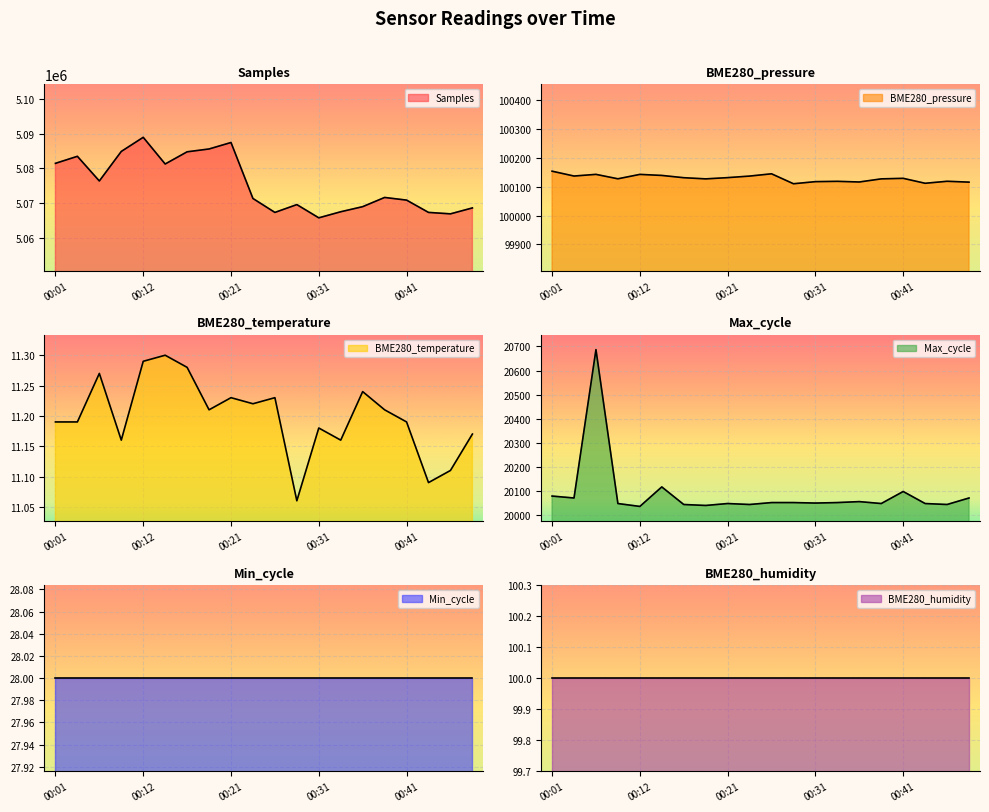

List the labels in order of BME280_temperature value, smallest first.

00:29, 00:43, 00:46, 00:09, 00:34, 00:48, 00:31, 00:01, 00:04, 00:41, 00:19, 00:39, 00:24, 00:21, 00:26, 00:36, 00:07, 00:16, 00:12, 00:14